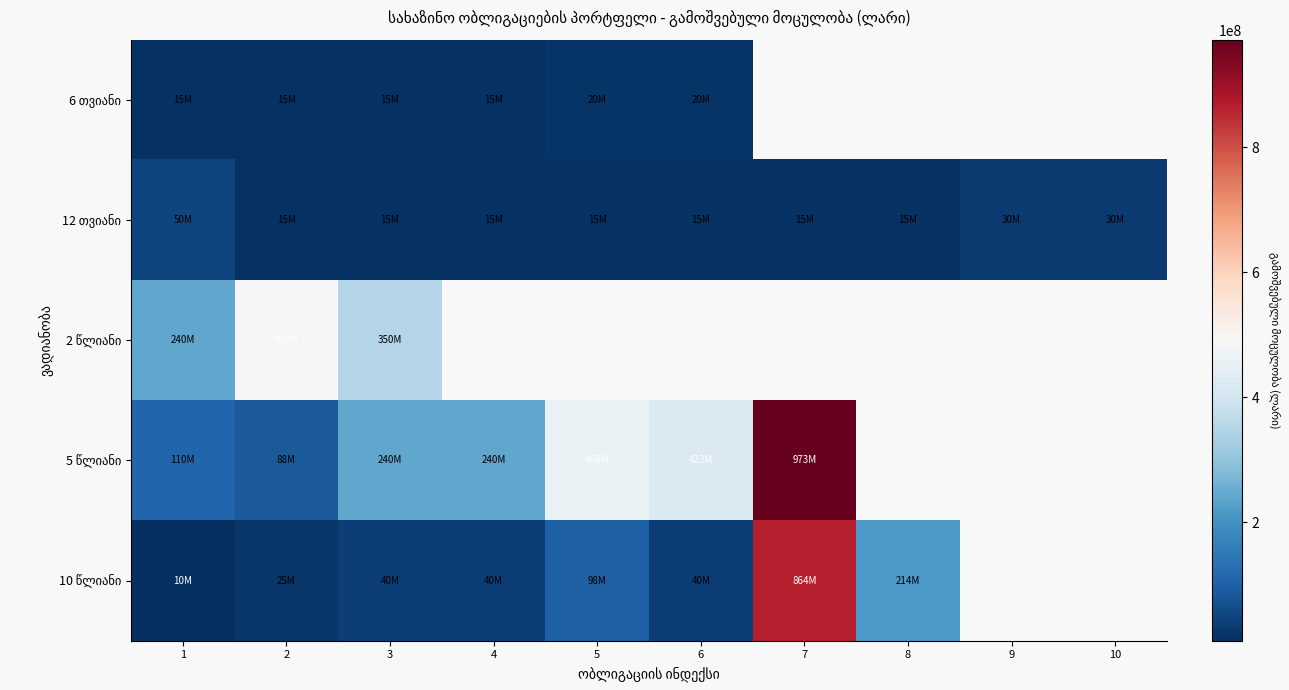

At which label is 2 წლიანი closest to 365000000?

3